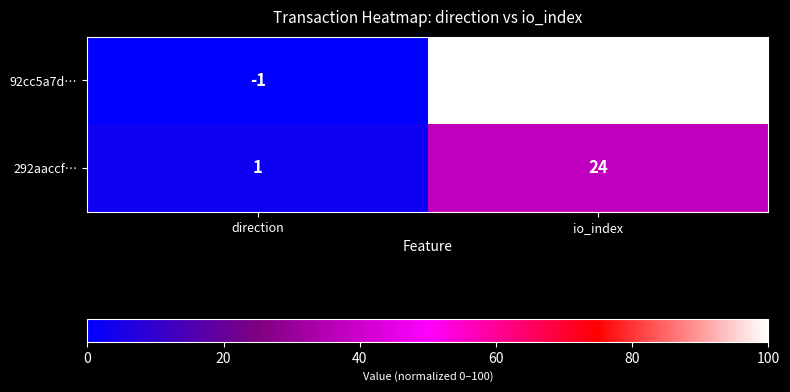

Between direction and io_index, which series saw the biggest shift?

92cc5a7d…